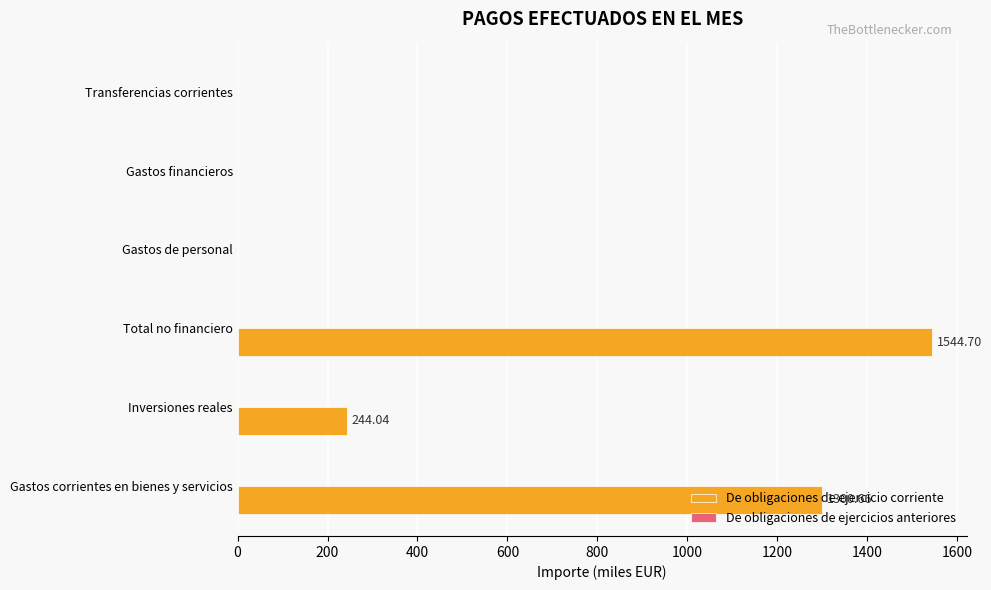

Which has a higher value, Transferencias corrientes or Inversiones reales?

Inversiones reales